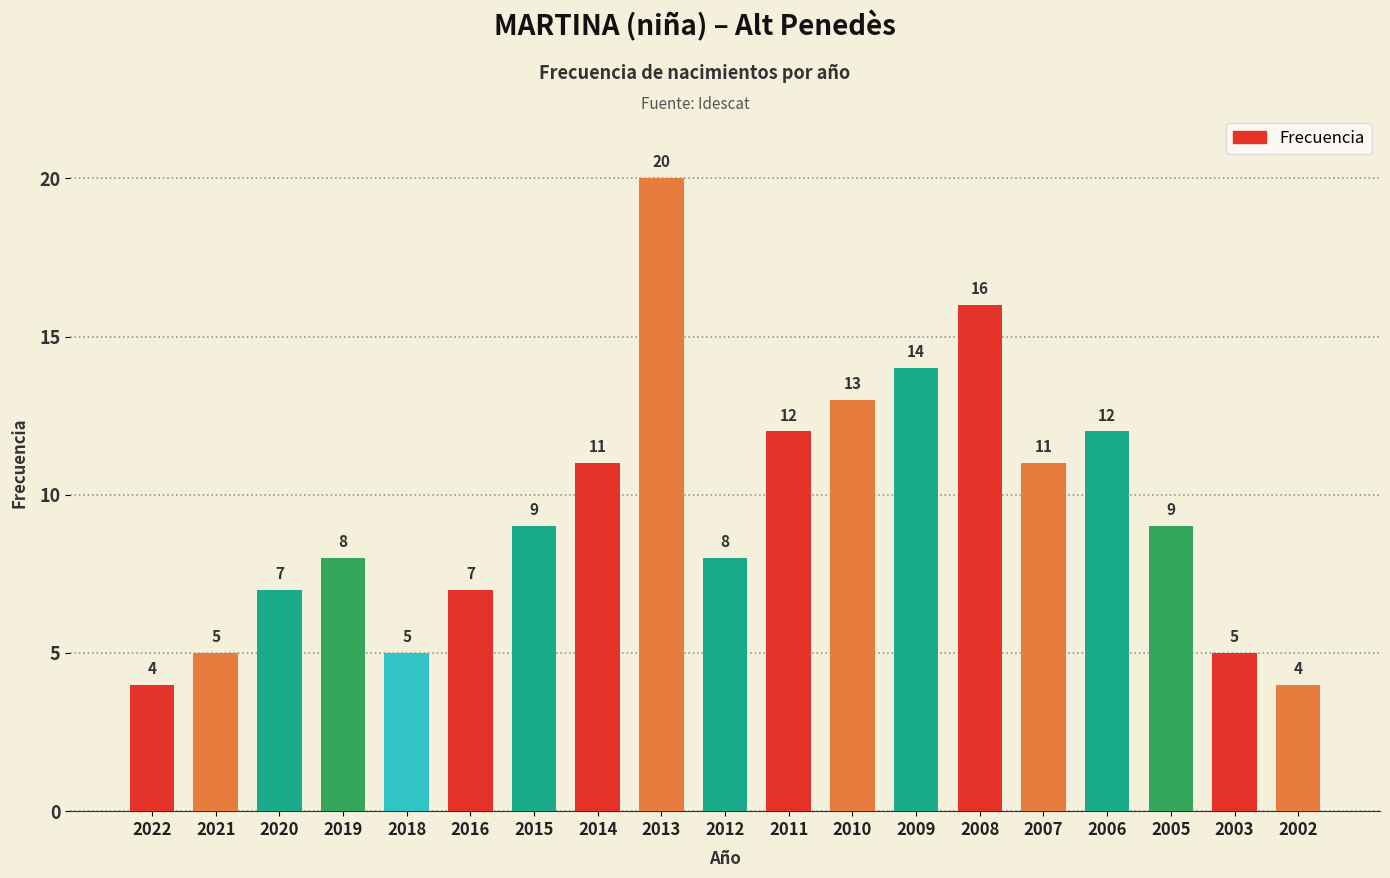

What is the value of the 16th bar from the left?

12